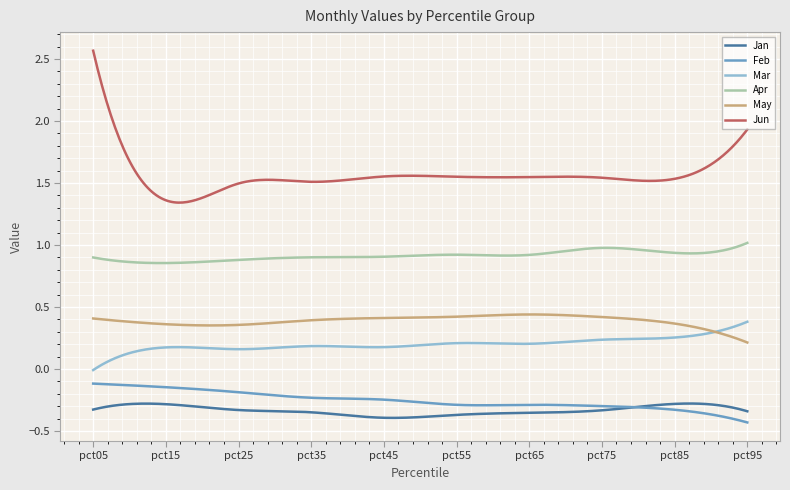

Which series has the widest spread of values?

Jun